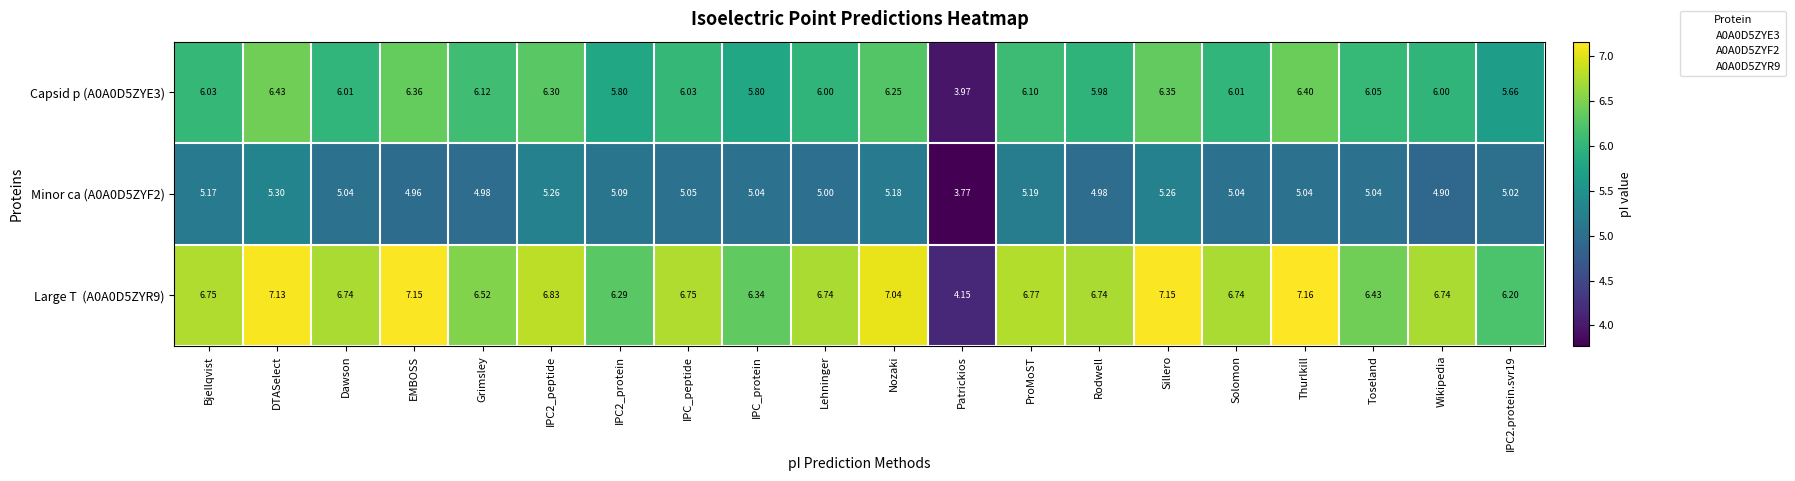

At which category is the sum across all series the highest?

DTASelect